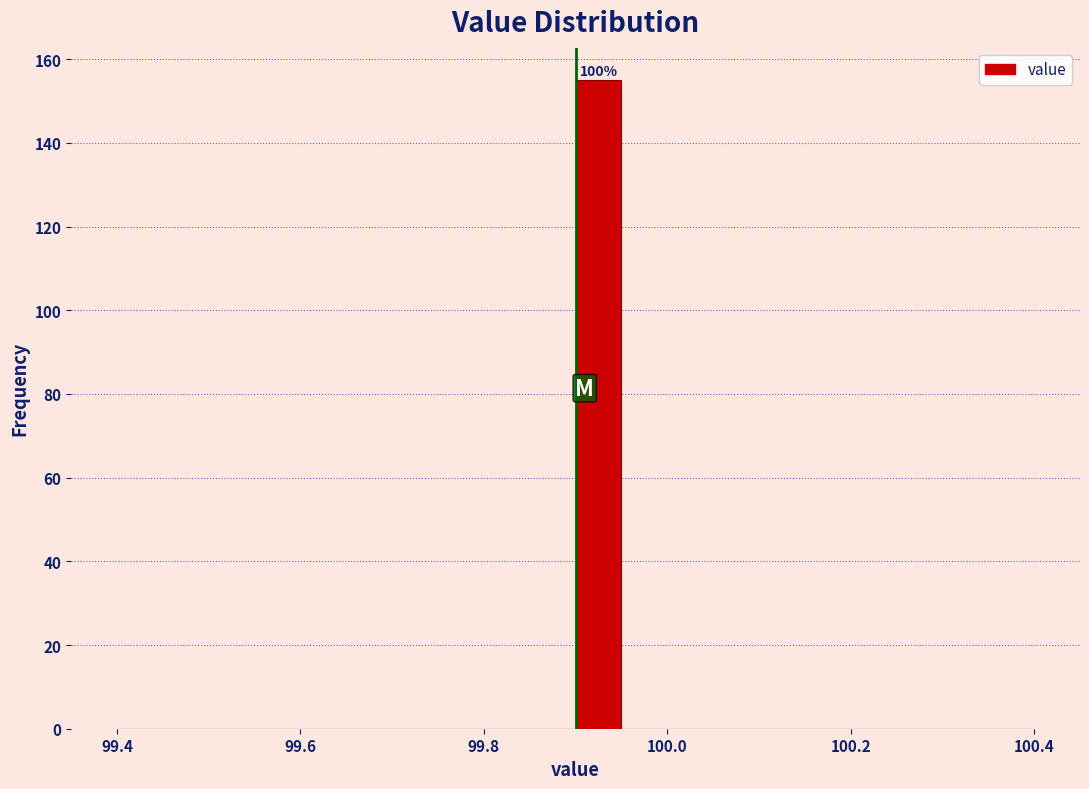

Read against the x-axis, roughly where is the centre of the tallest bar?

99.92